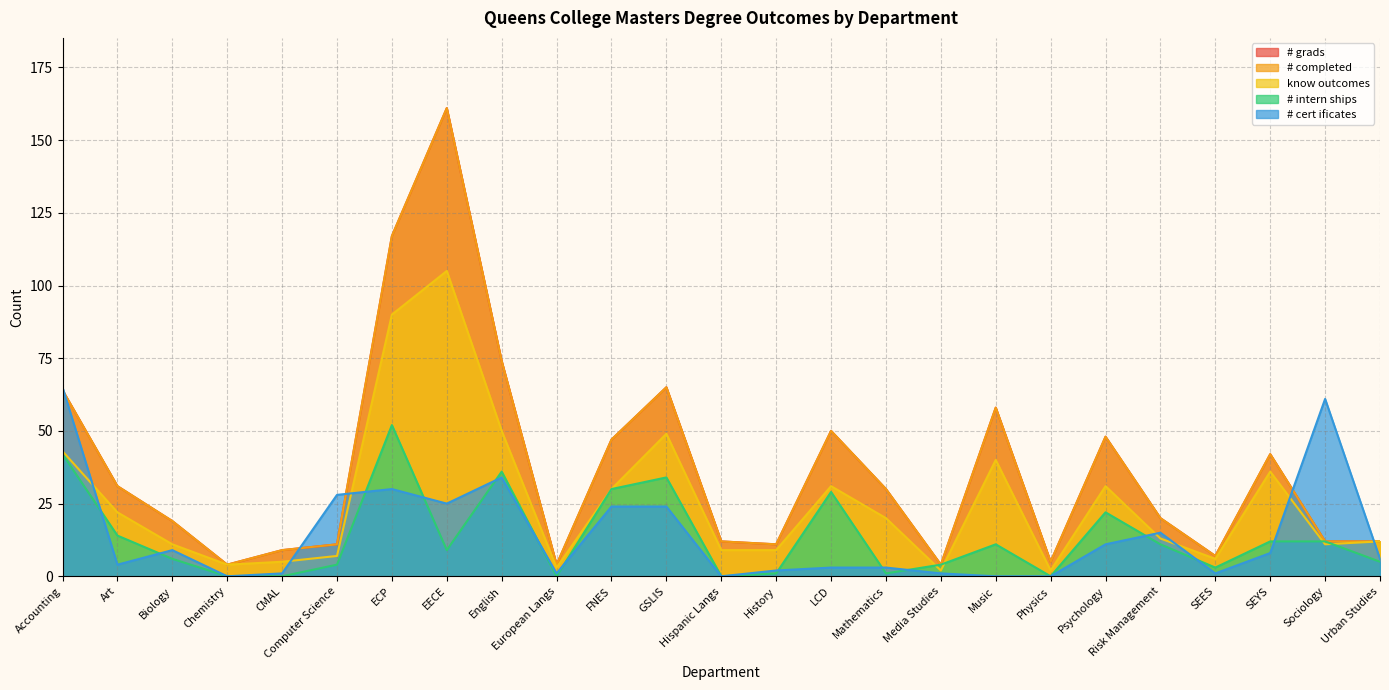

True or false: # grads and know outcomes cross at least once.

False